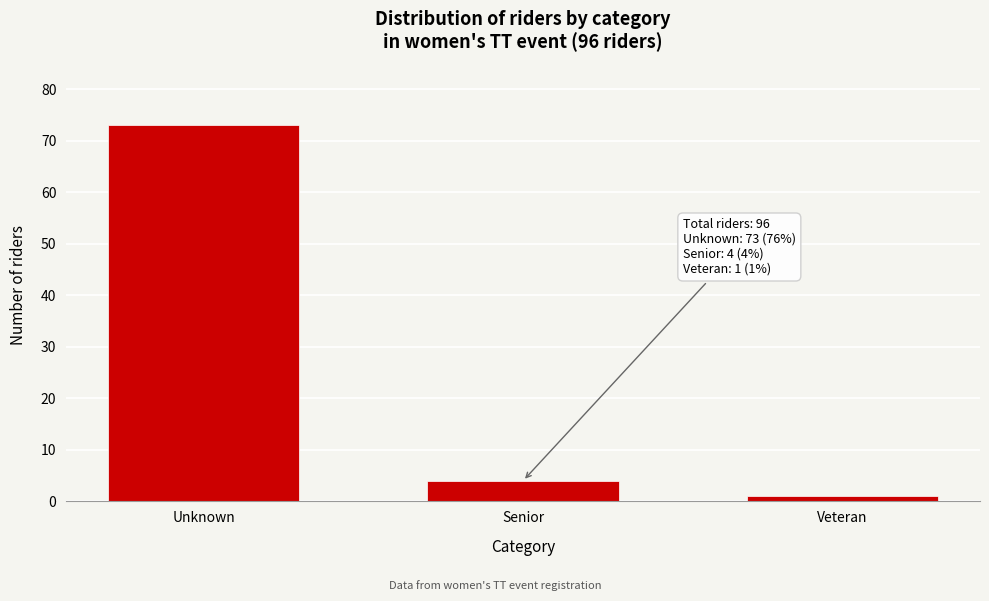

Reading left to right, extract all data points from this chart.

73	4	1